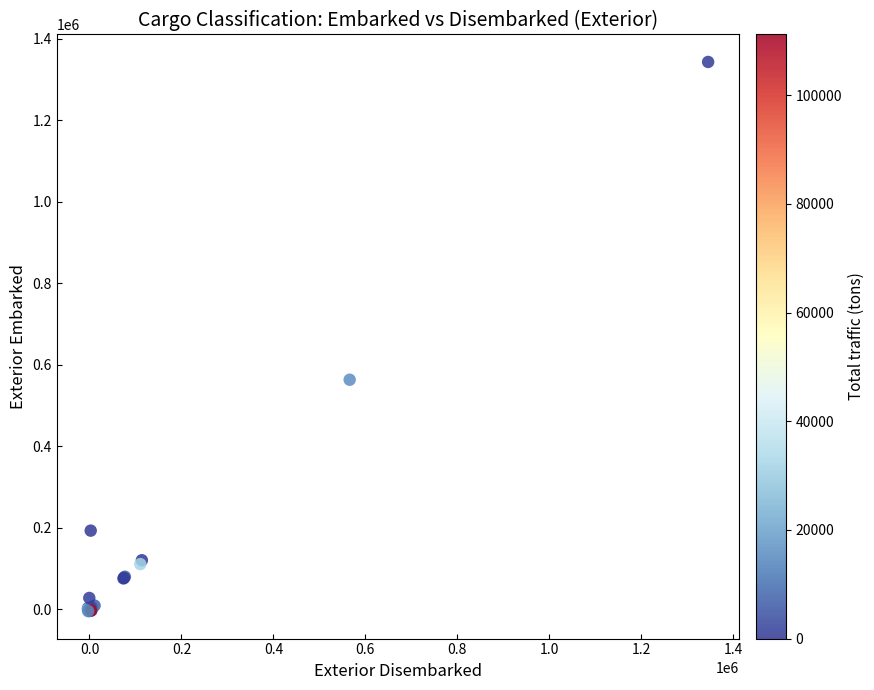

What Y value in the scatter plot is closest to 669045?

563049.0